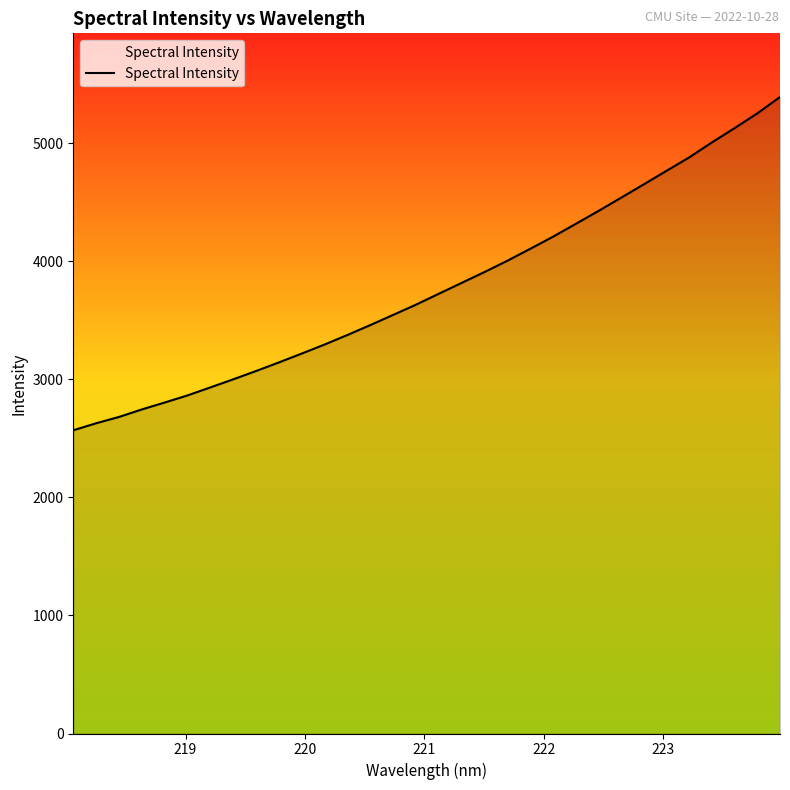

True or false: there are more than 2 points higher than both neighbors.

False